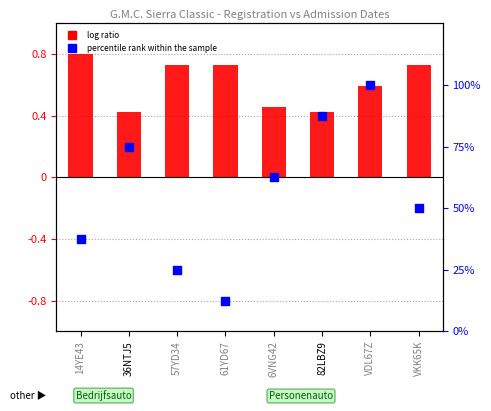

What is the change in value from 57YD34 to 82LBZ9?

+62.5